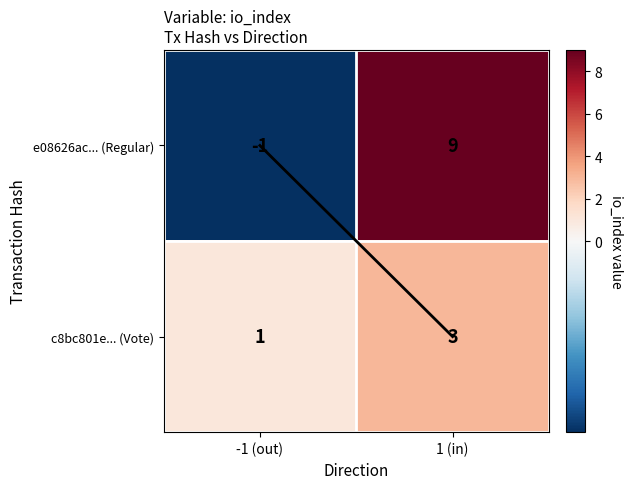

What is the difference between the maximum and minimum values in the e08626ac... (Regular) series?

10